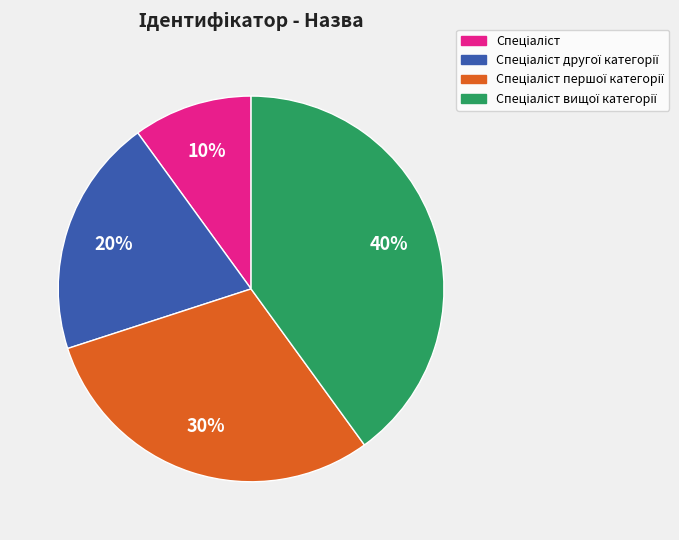

To the nearest percent, what is the average slice percentage?

25%